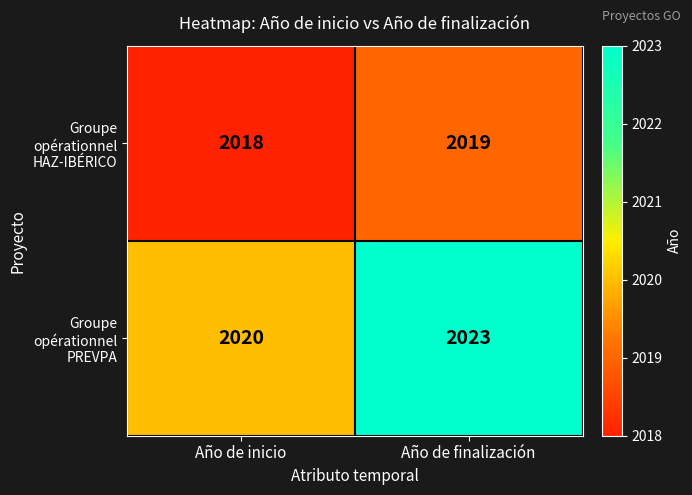

Which series has the largest total across all categories?

Groupe opérationnel PREVPA